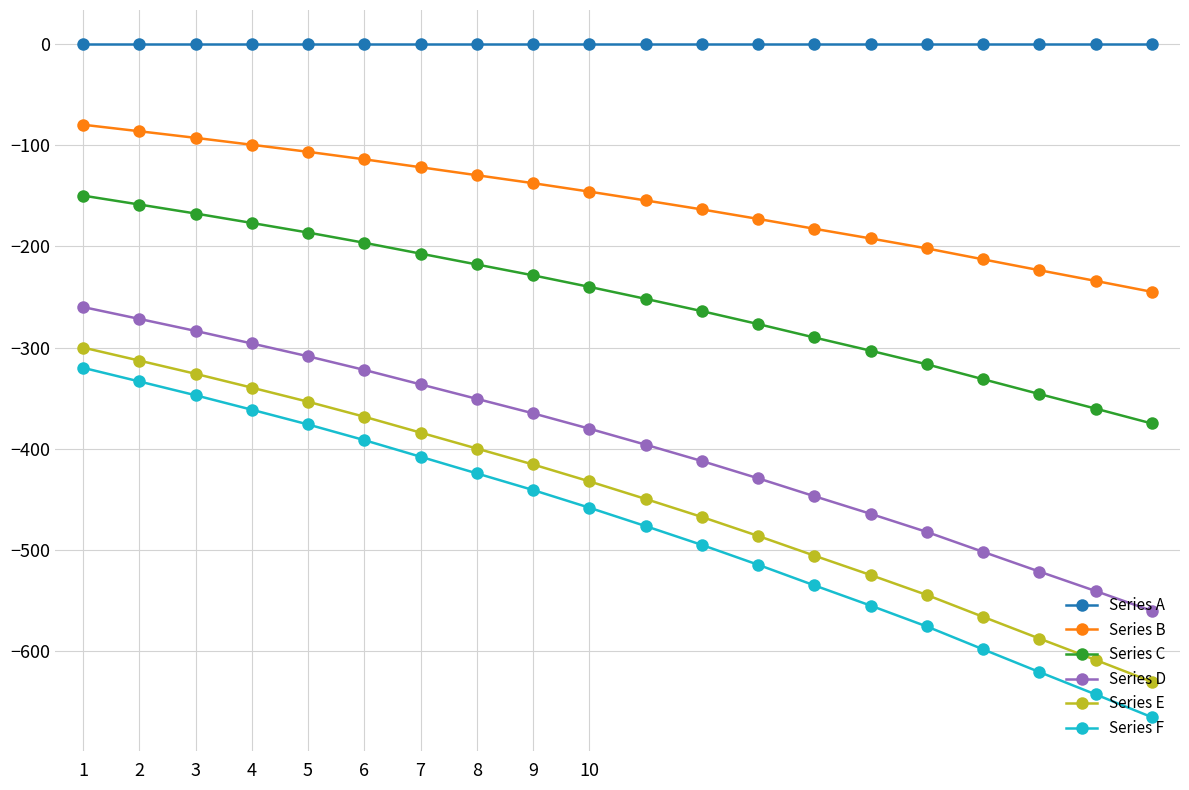

What are all the series names shown in the legend?

Series A, Series B, Series C, Series D, Series E, Series F